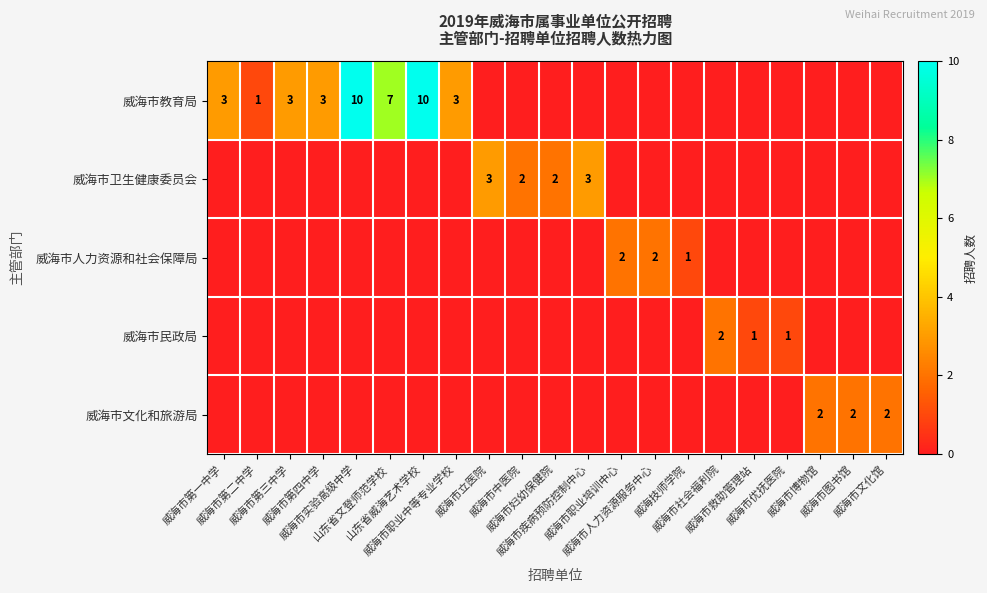

Which series has the largest total across all categories?

威海市教育局